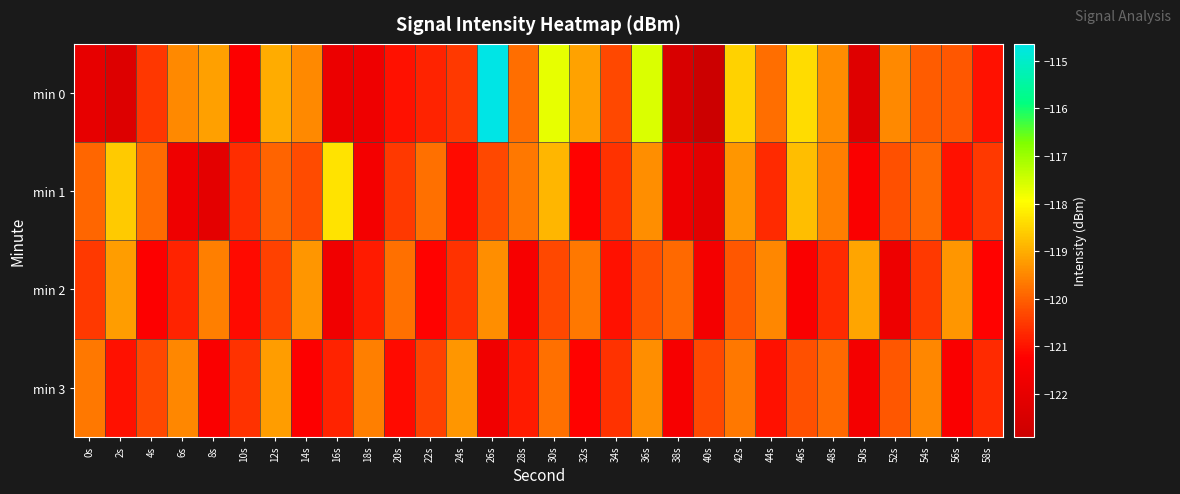

Between 24s and 54s, which is larger?

54s